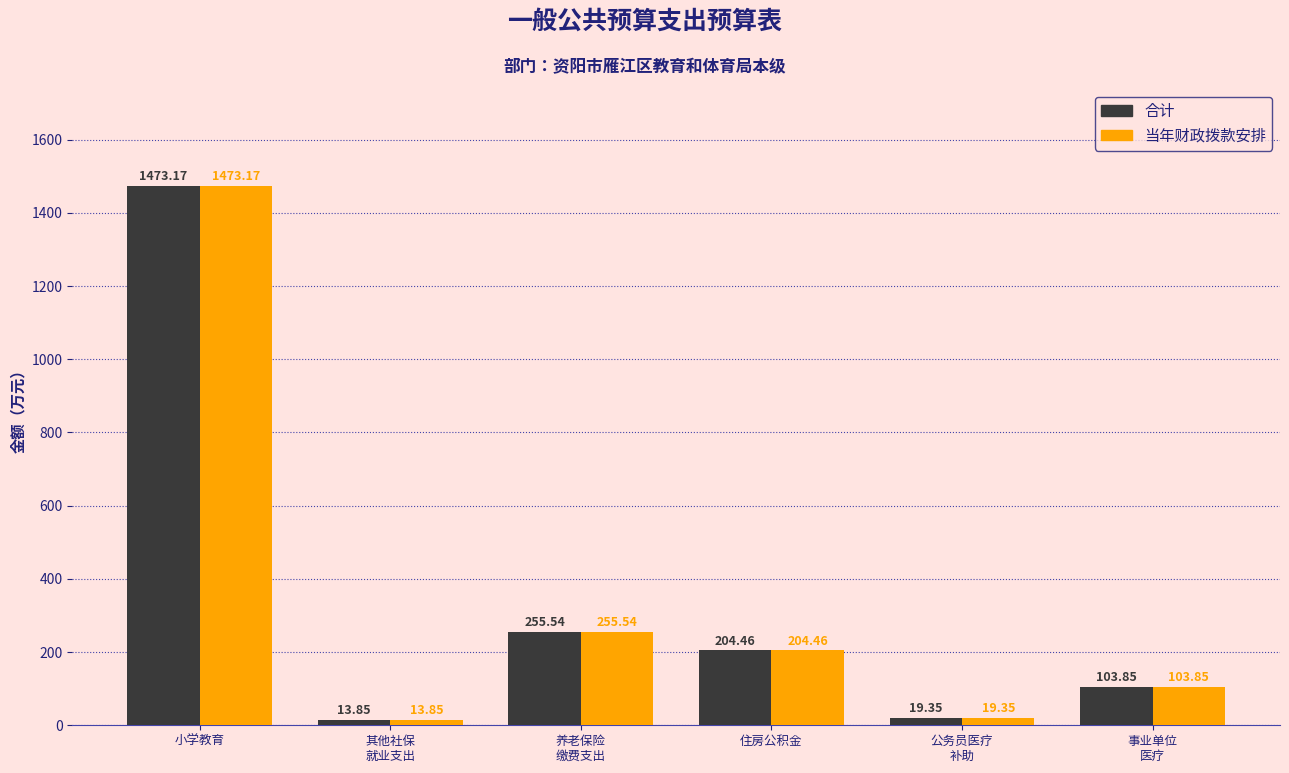

At how many categories does at least one series exceed 329?

1